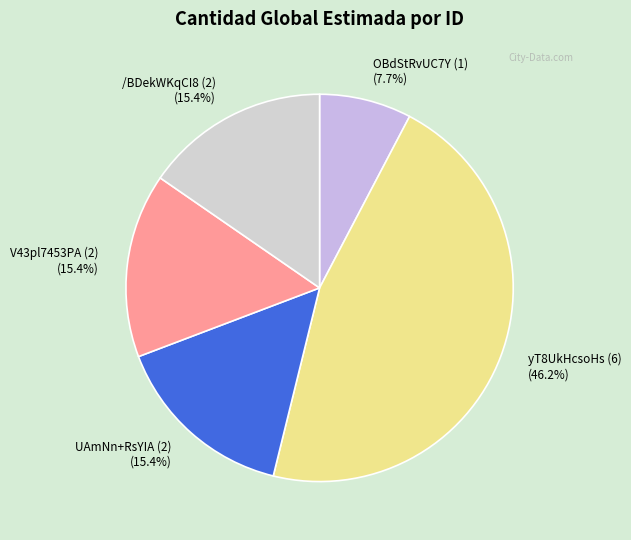

What is the largest slice in the pie chart?

yT8UkHcsoHs (6)